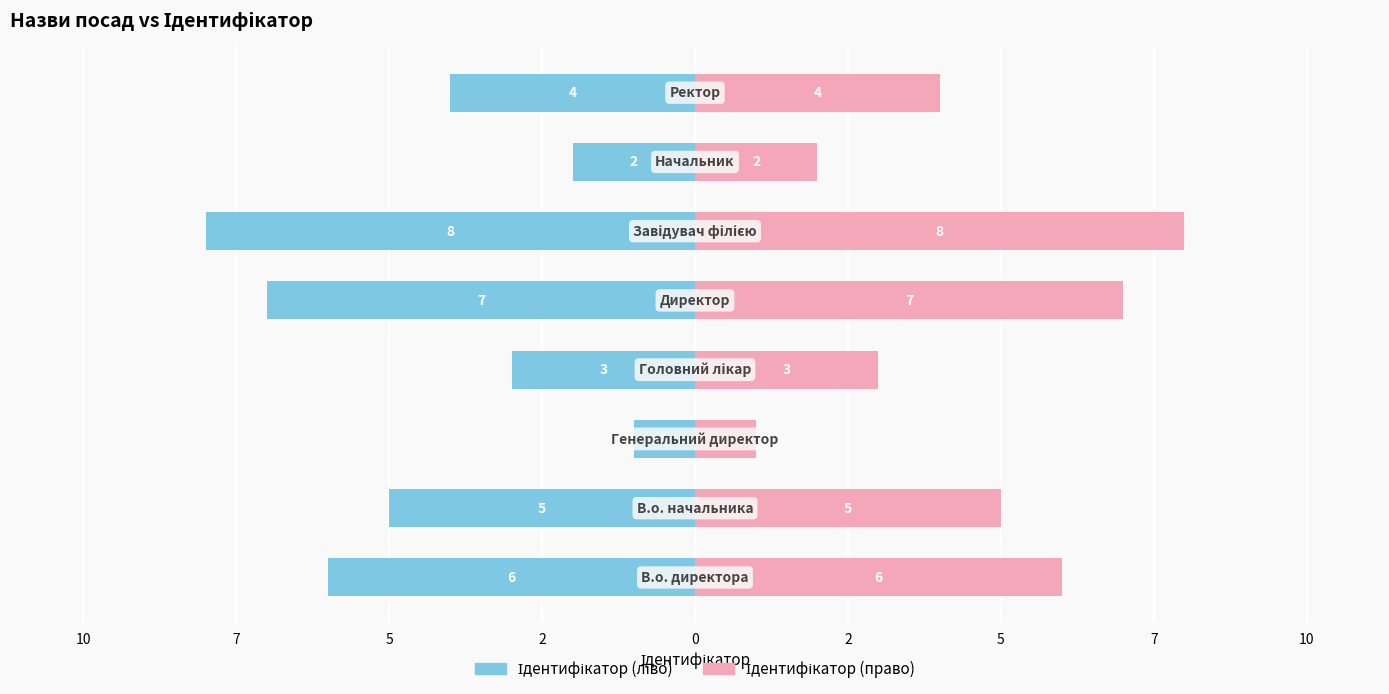

Between 2 and 5, which series saw the biggest shift?

Ідентифікатор (ліво)